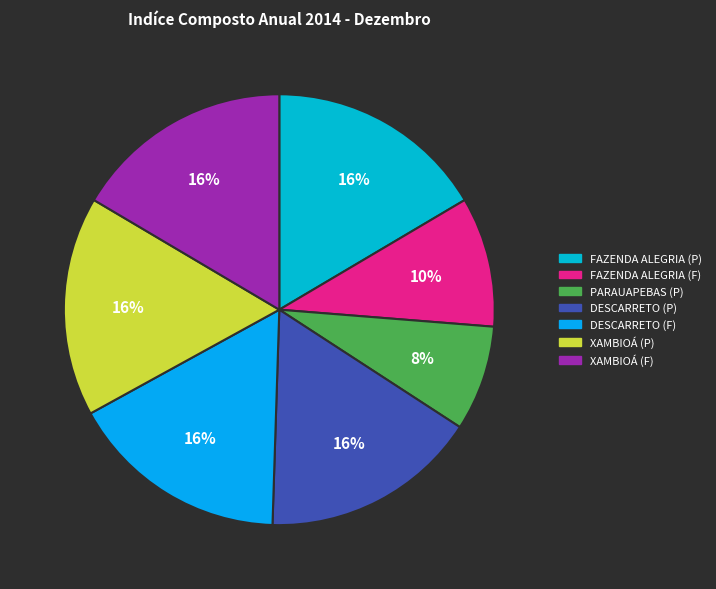

Count the number of slices in the pie.

7